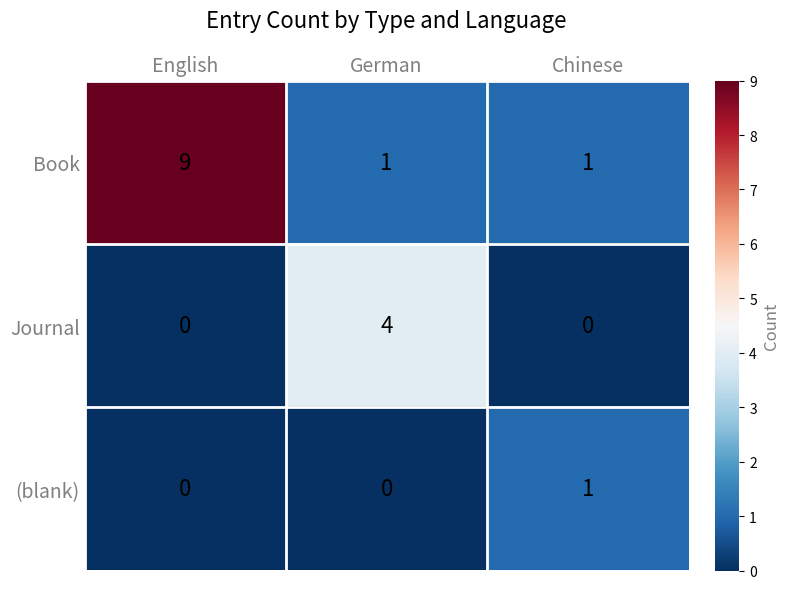

What is the total value across all series at Chinese?

2